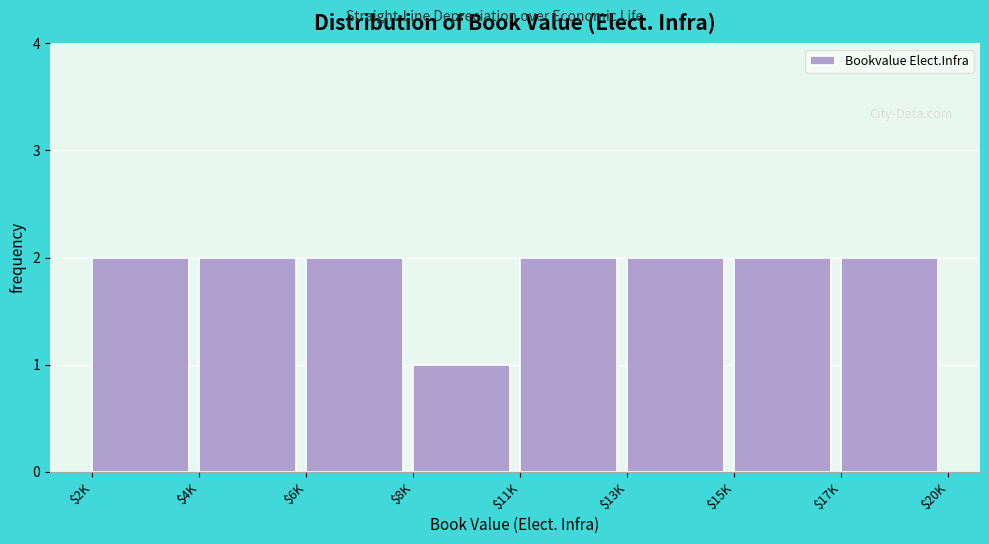

Reading left to right, transcribe all the data shown in this chart.

2	2	2	1	2	2	2	2